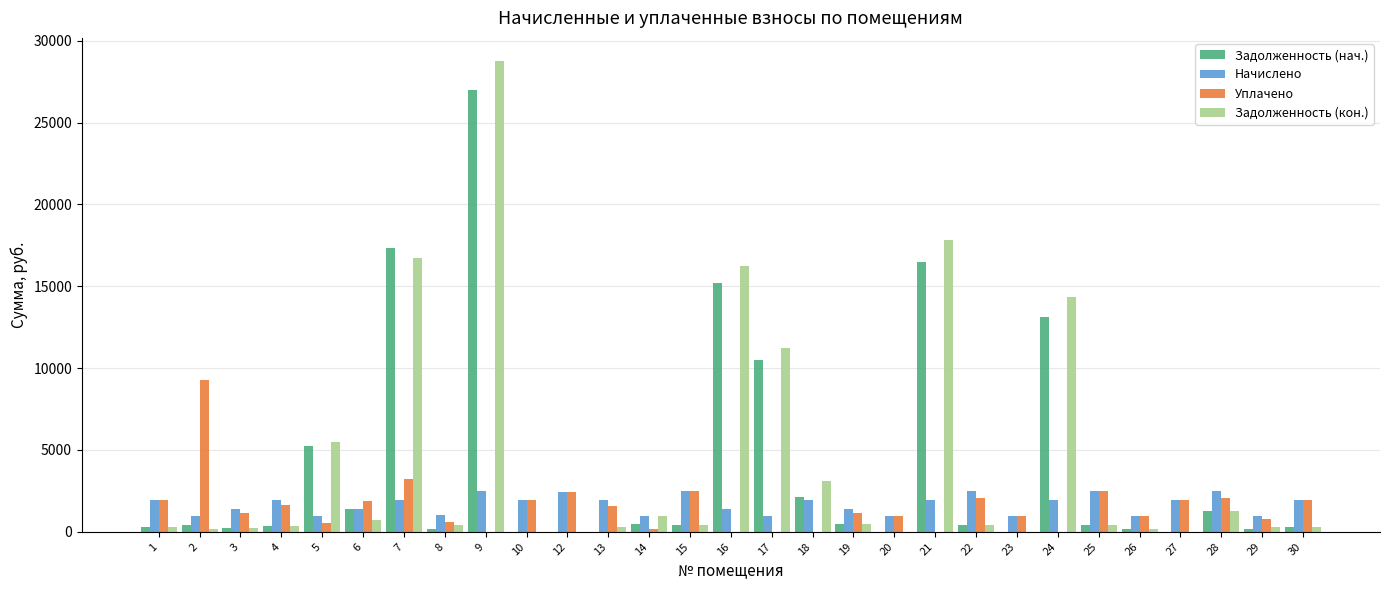

What is the maximum value for Задолженность (кон.)?

28737.2